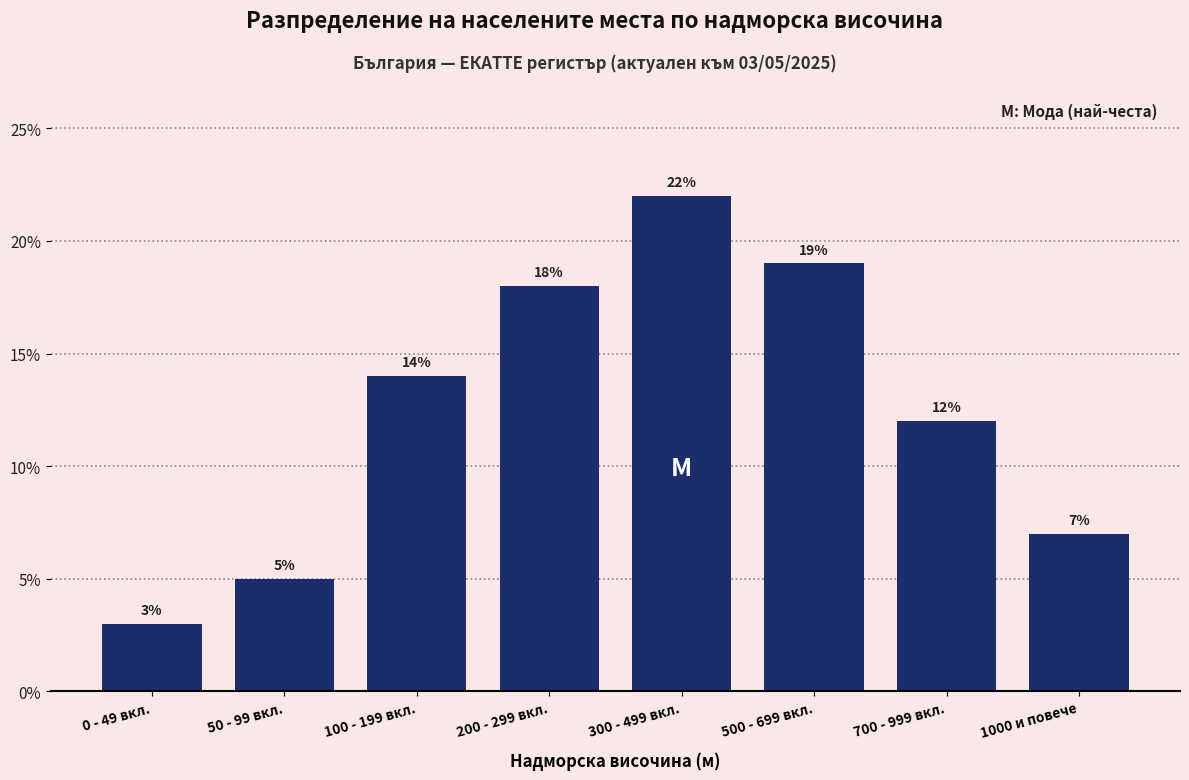

Reading left to right, what are all the values shown in this chart?

0 - 49 вкл.=3.0	50 - 99 вкл.=5.0	100 - 199 вкл.=14.0	200 - 299 вкл.=18.0	300 - 499 вкл.=22.0	500 - 699 вкл.=19.0	700 - 999 вкл.=12.0	1000 и повече=7.0